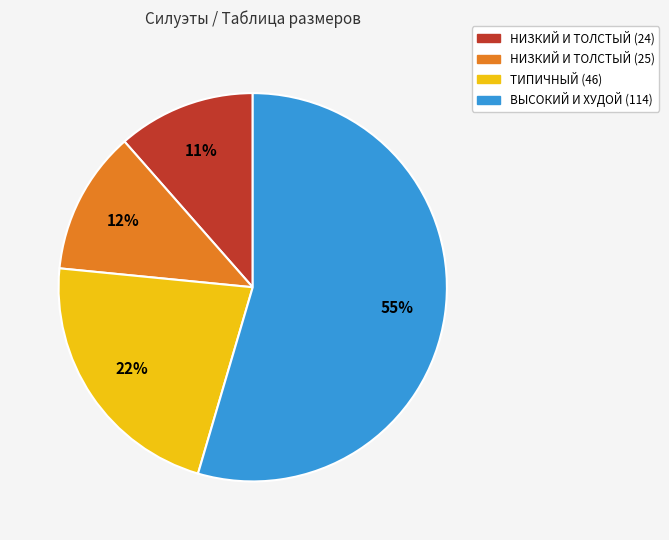

Is the sum of ТИПИЧНЫЙ (46) and ВЫСОКИЙ И ХУДОЙ (114) greater than half?

Yes